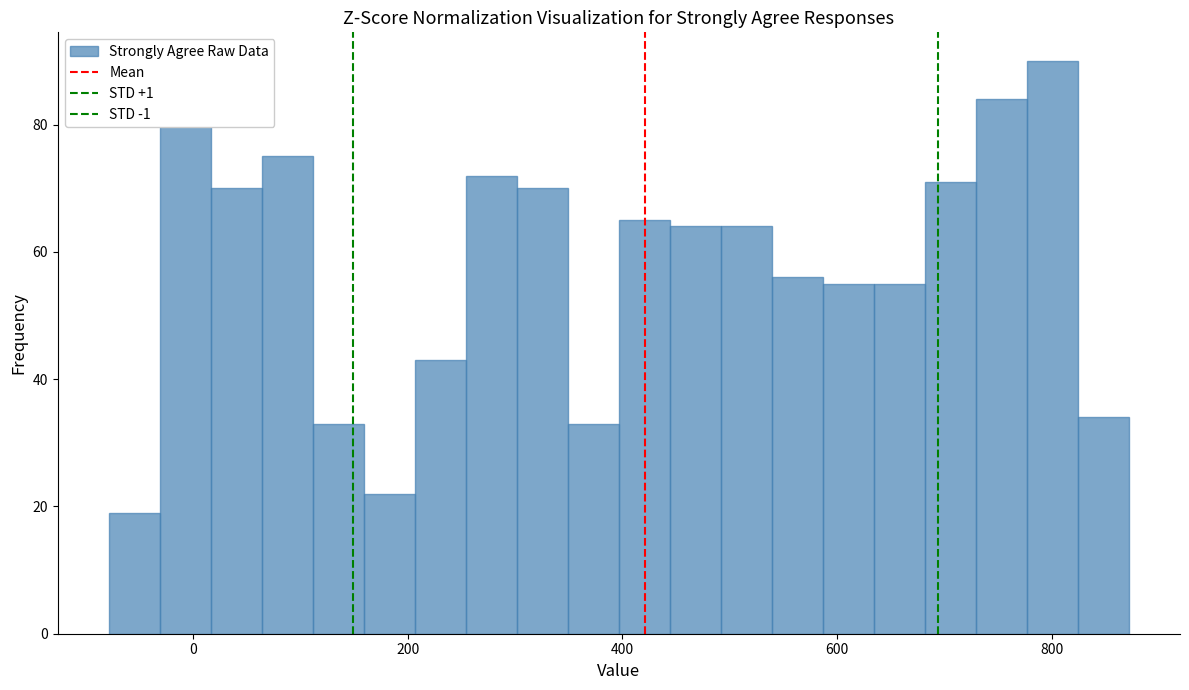

Read against the x-axis, roughly where is the centre of the tallest bar?

800